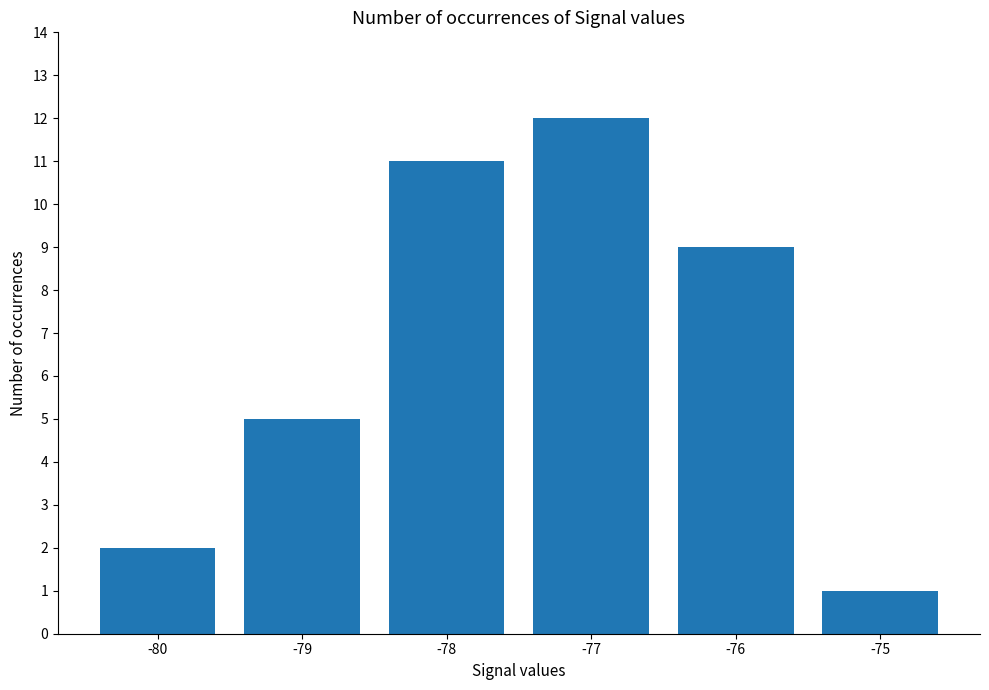

What is the sum of the values at -76 and -79?

14